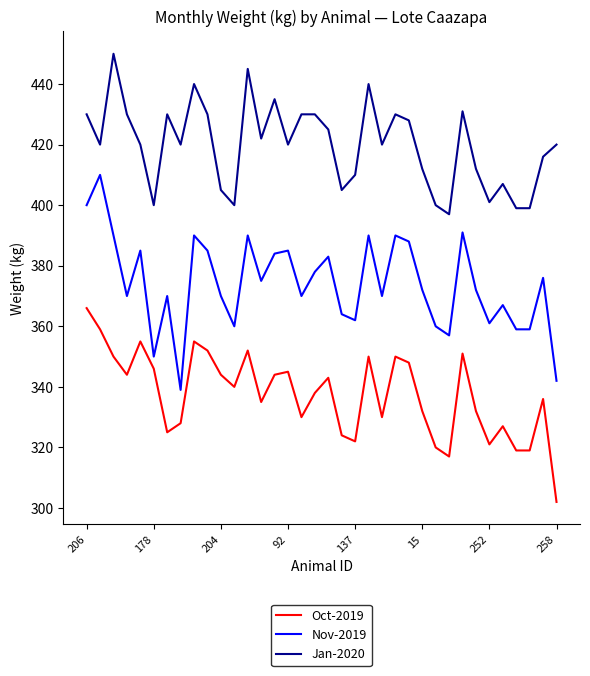

Reading left to right, list all the values displayed in this chart.

Oct-2019: 366	359	350	344	355	346	325	328	355	352	344	340	352	335	344	345	330	338	343	324	322	350	330	350	348	332	320	317	351	332	321	327	319	319	336	302
Nov-2019: 400	410	390	370	385	350	370	339	390	385	370	360	390	375	384	385	370	378	383	364	362	390	370	390	388	372	360	357	391	372	361	367	359	359	376	342
Jan-2020: 430	420	450	430	420	400	430	420	440	430	405	400	445	422	435	420	430	430	425	405	410	440	420	430	428	412	400	397	431	412	401	407	399	399	416	420